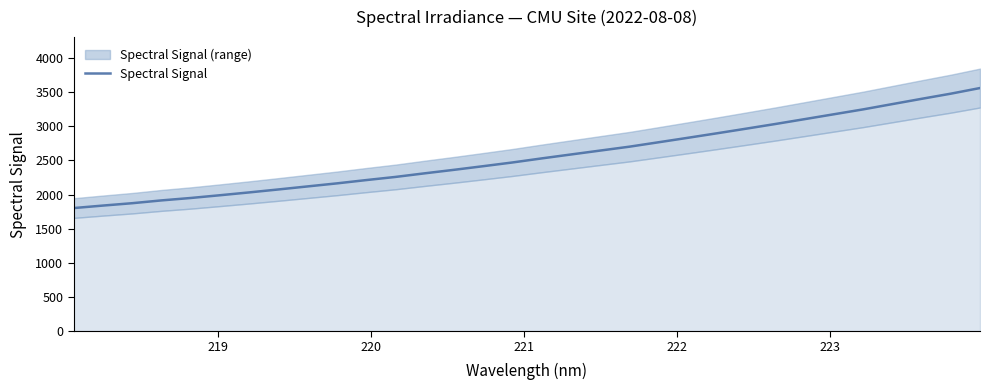

What is the maximum value for Spectral Signal?

3561.0